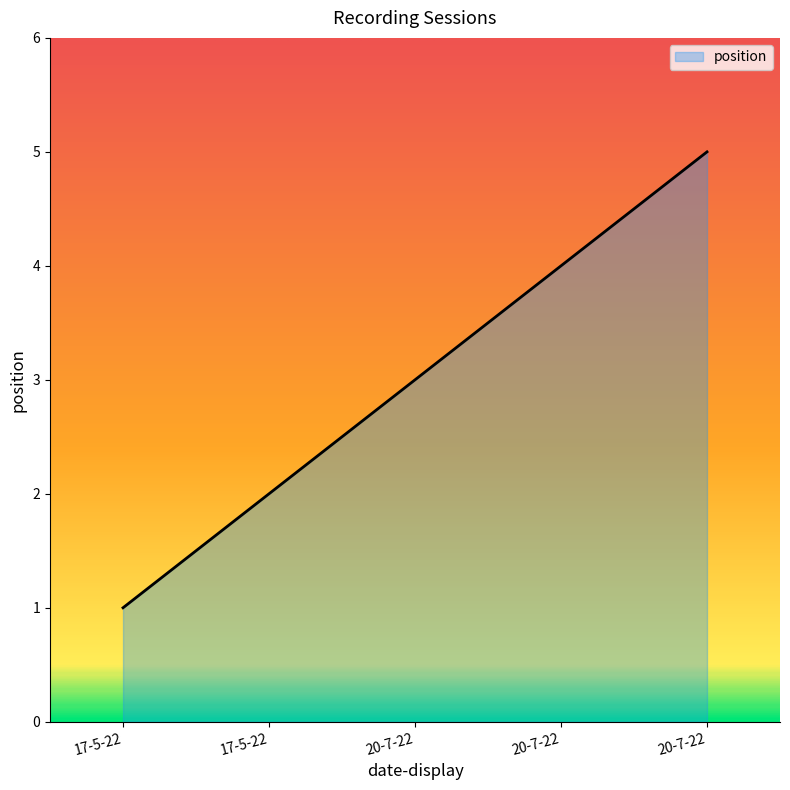

What is the label of the 1st point from the right?

20-7-22